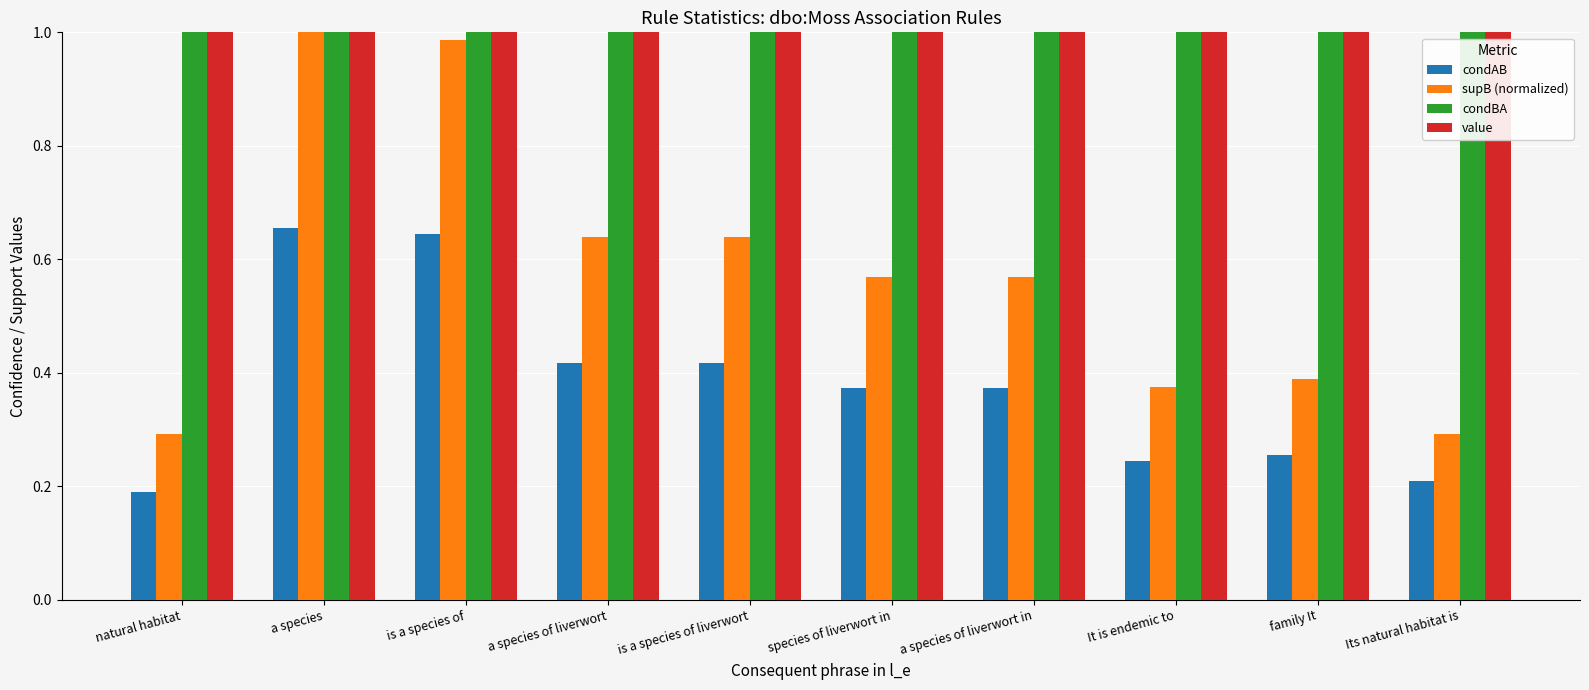

Which series has the widest spread of values?

supB (normalized)